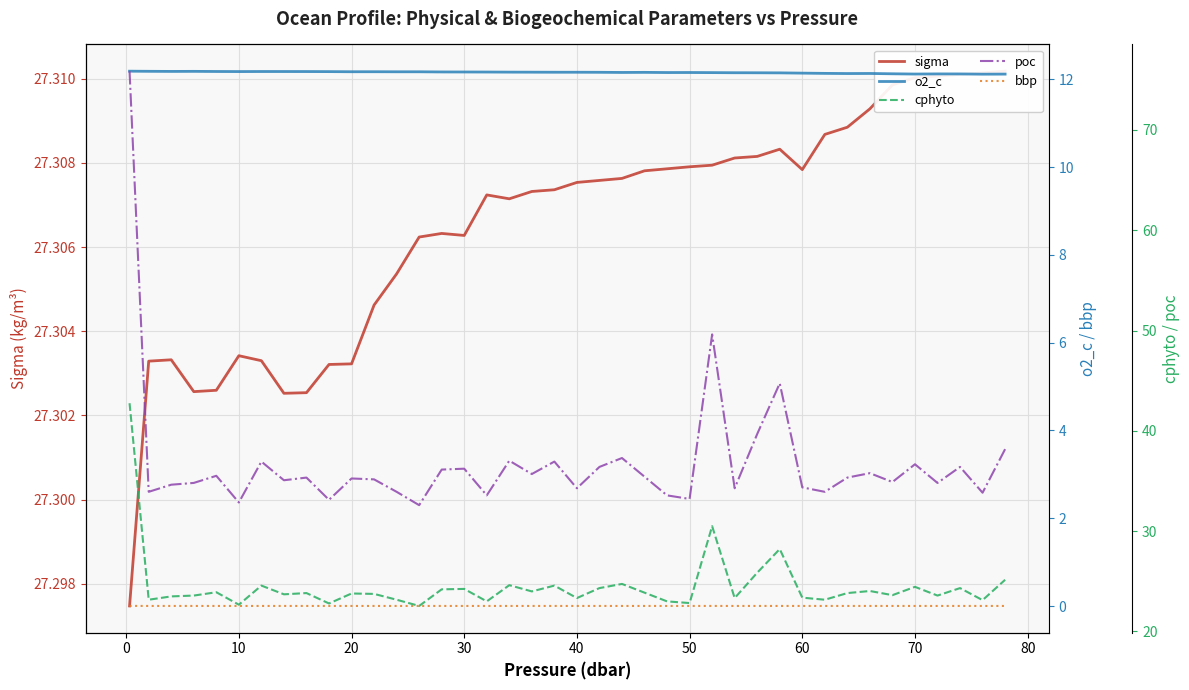

What is the sum of all cphyto values?

980.9